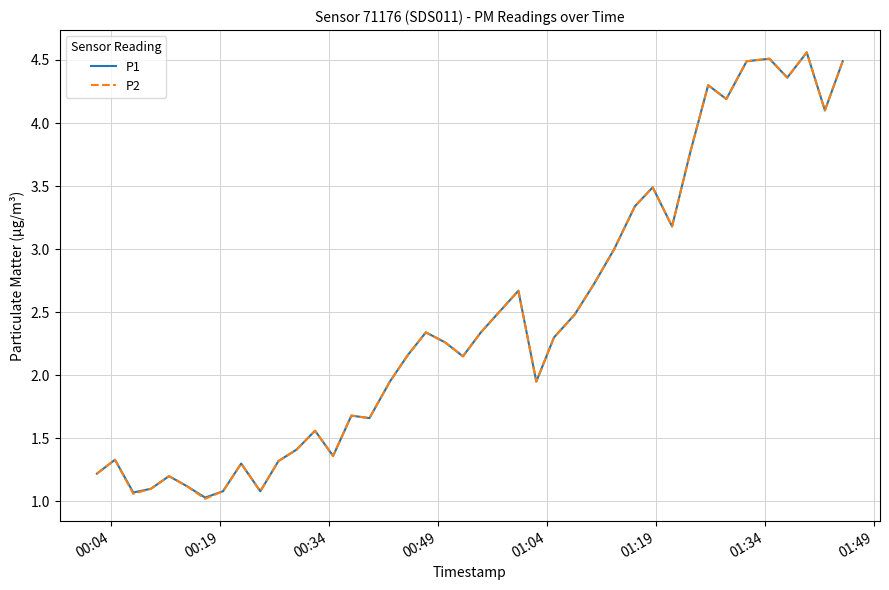

Does the chart have visible grid lines?

Yes